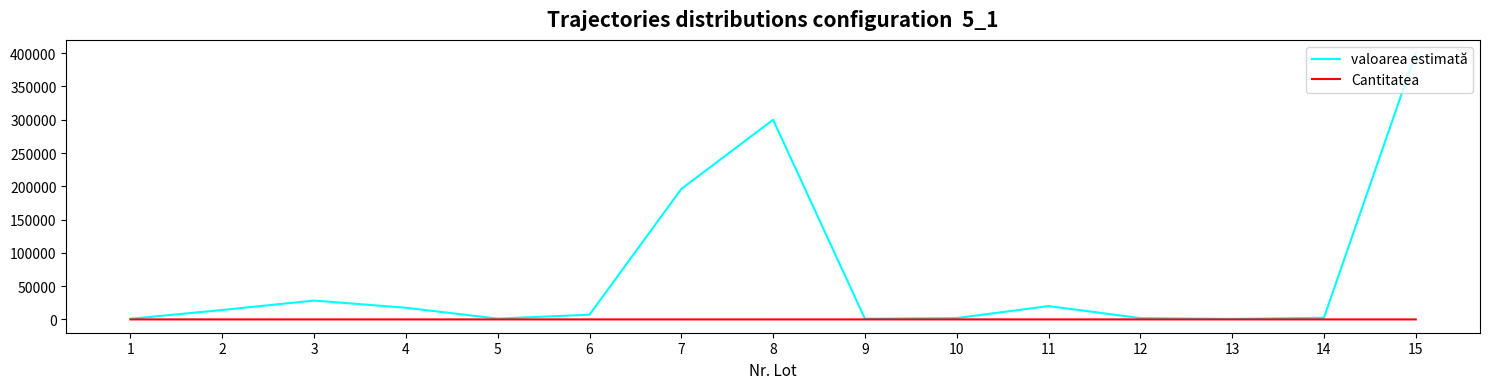

The value of valoarea estimată at 8 is 300000.0. True or false?

True